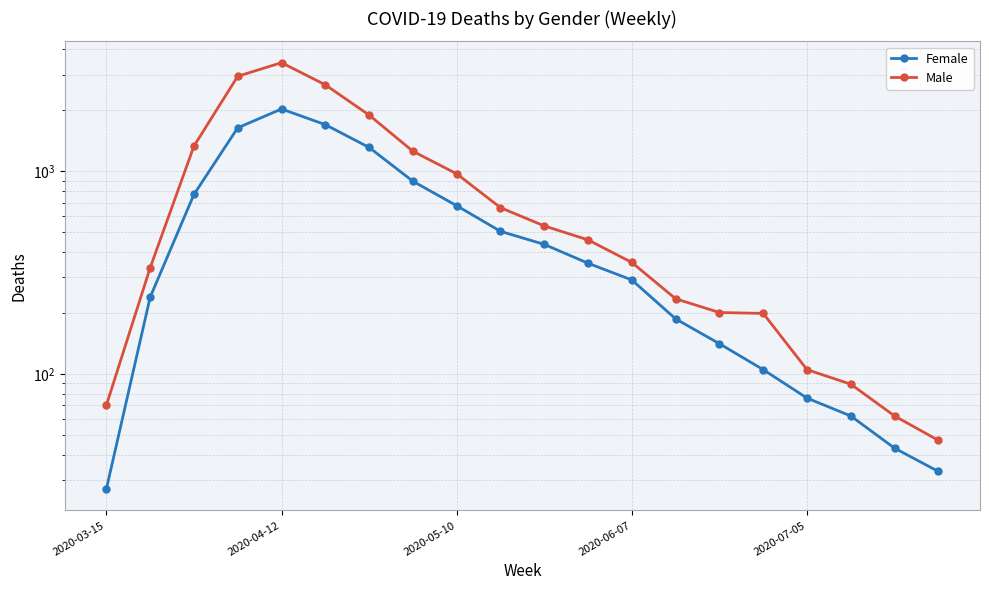

True or false: Female and Male cross at least once.

False